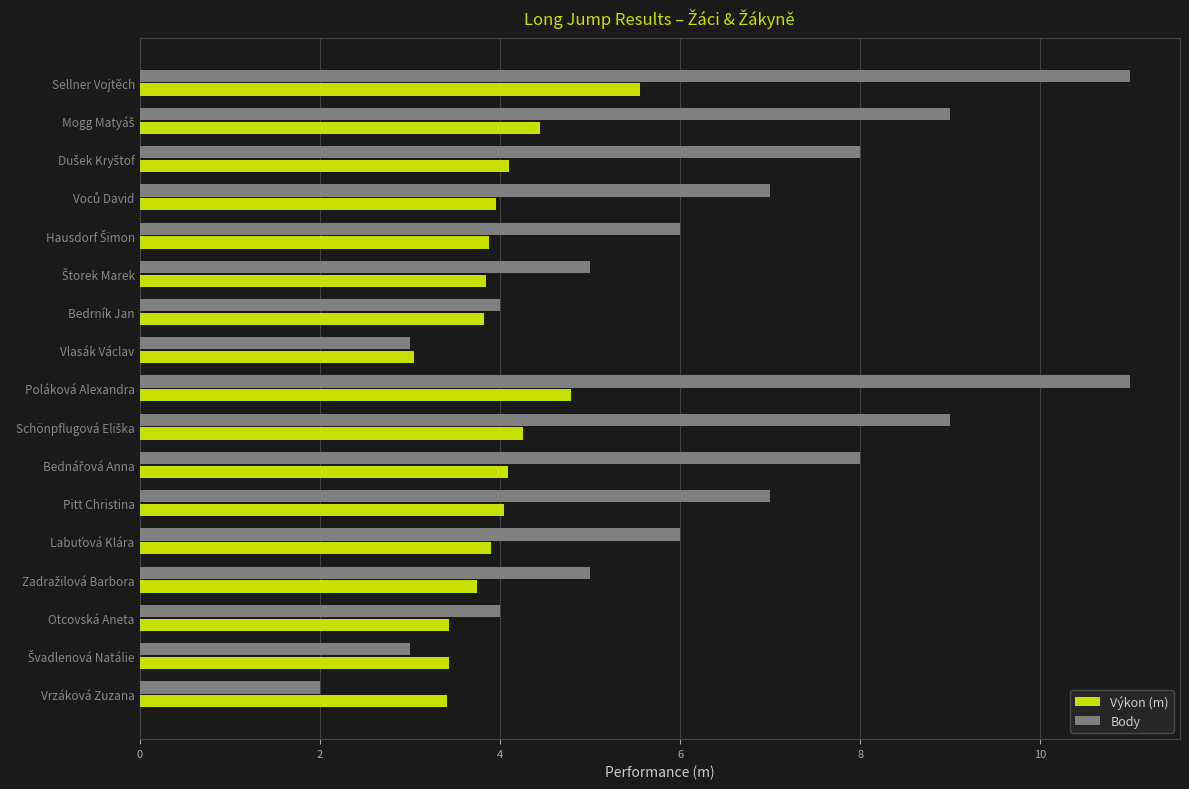

What is the spread (max minus min) of values at Pitt Christina?

3.0